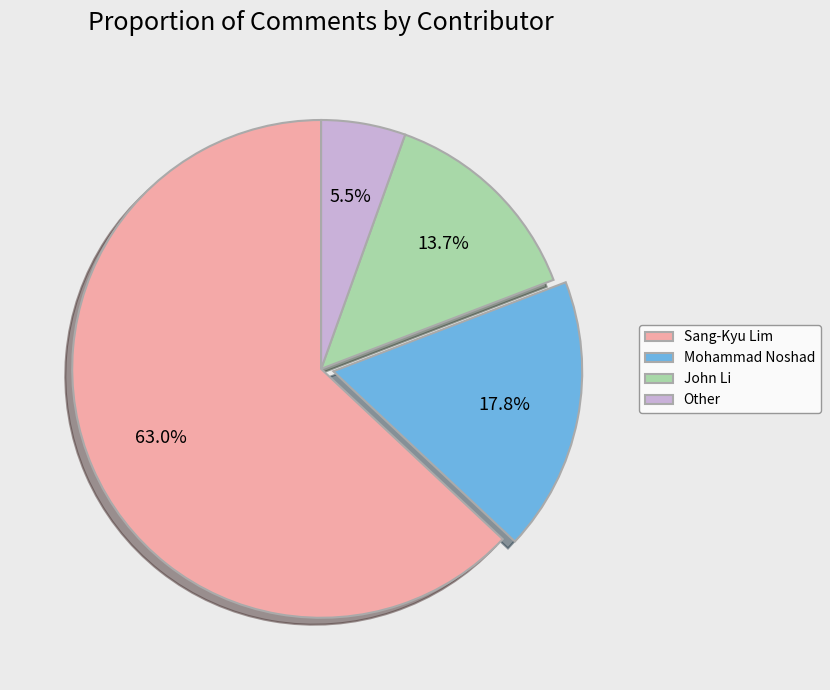

What percentage do Mohammad Noshad and John Li together represent?

31.5%